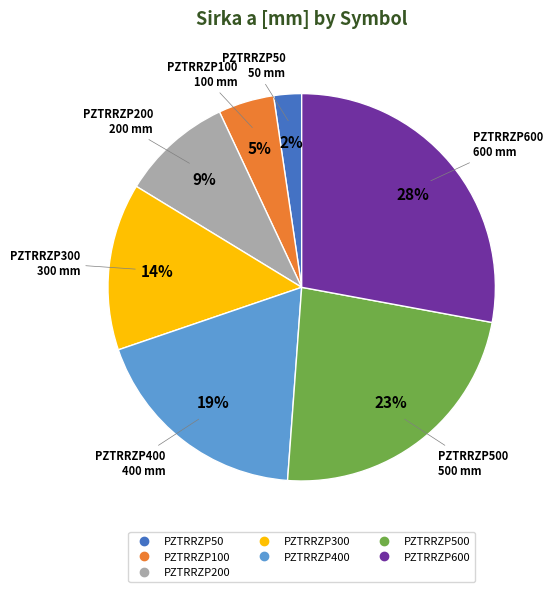

Does any single category account for the majority?

No